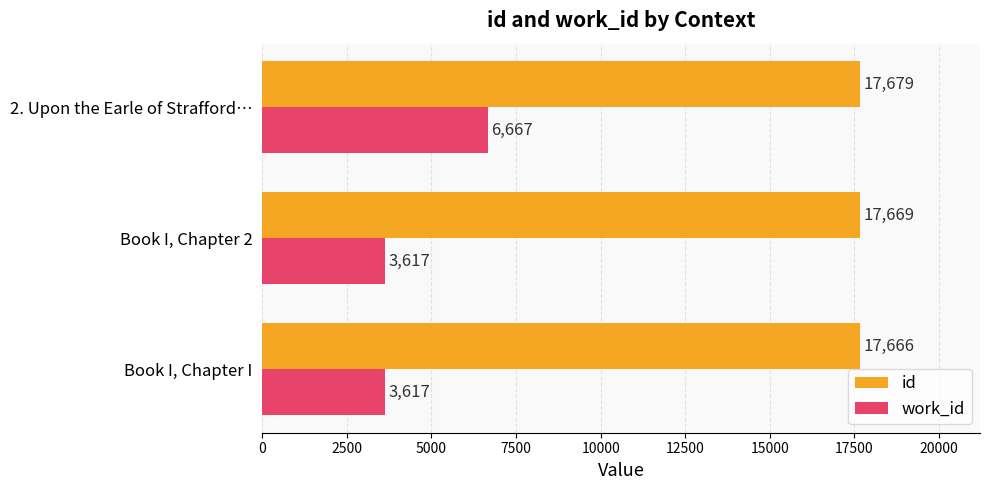

At which category is the sum across all series the highest?

2. Upon the Earle of Strafford…